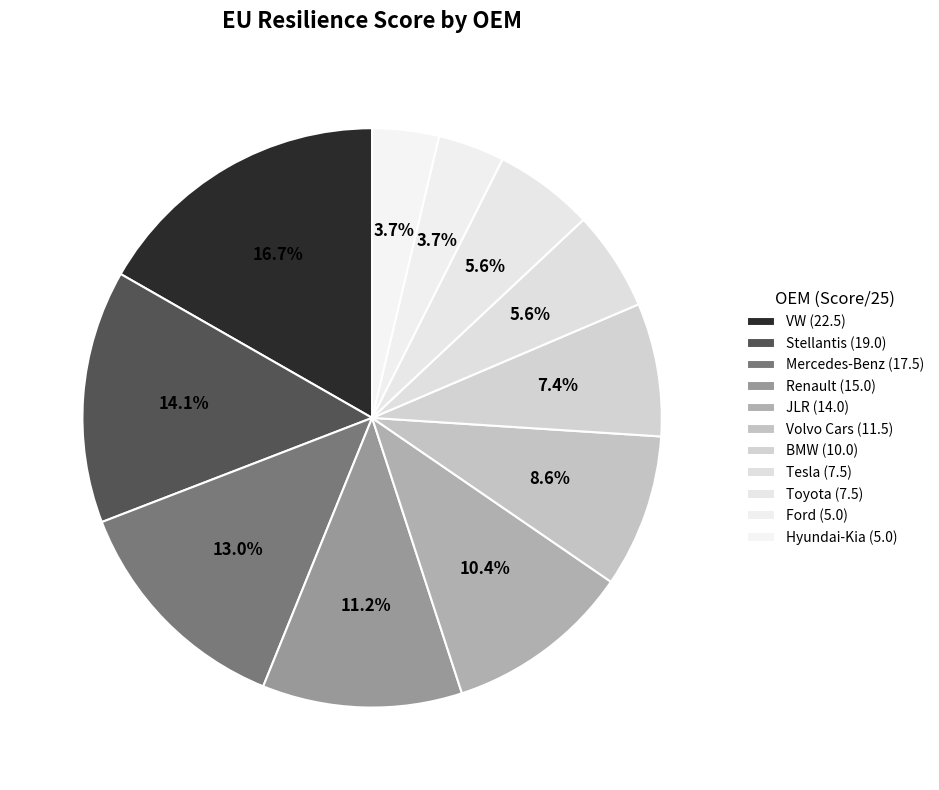

To the nearest percent, what portion does Ford represent?

4%